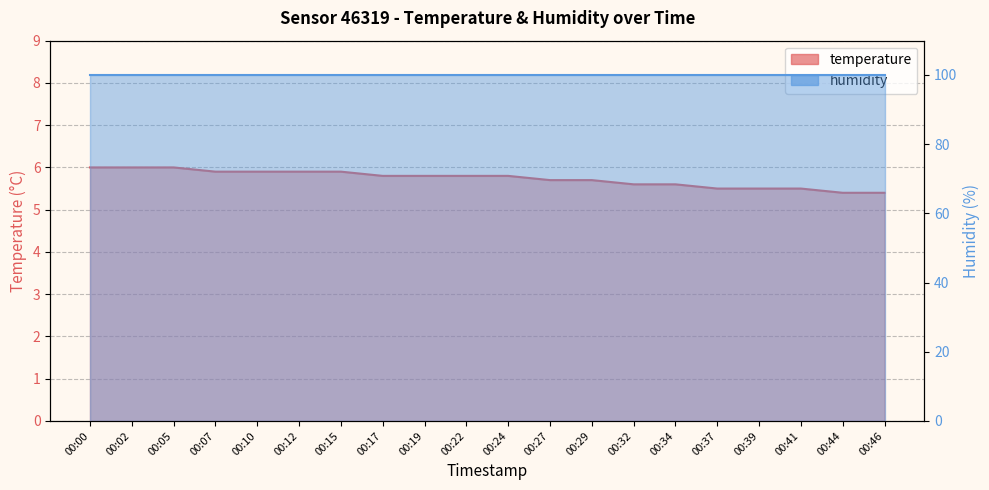

List the labels in order of value, smallest first.

00:44, 00:46, 00:37, 00:39, 00:41, 00:32, 00:34, 00:27, 00:29, 00:17, 00:19, 00:22, 00:24, 00:07, 00:10, 00:12, 00:15, 00:00, 00:02, 00:05